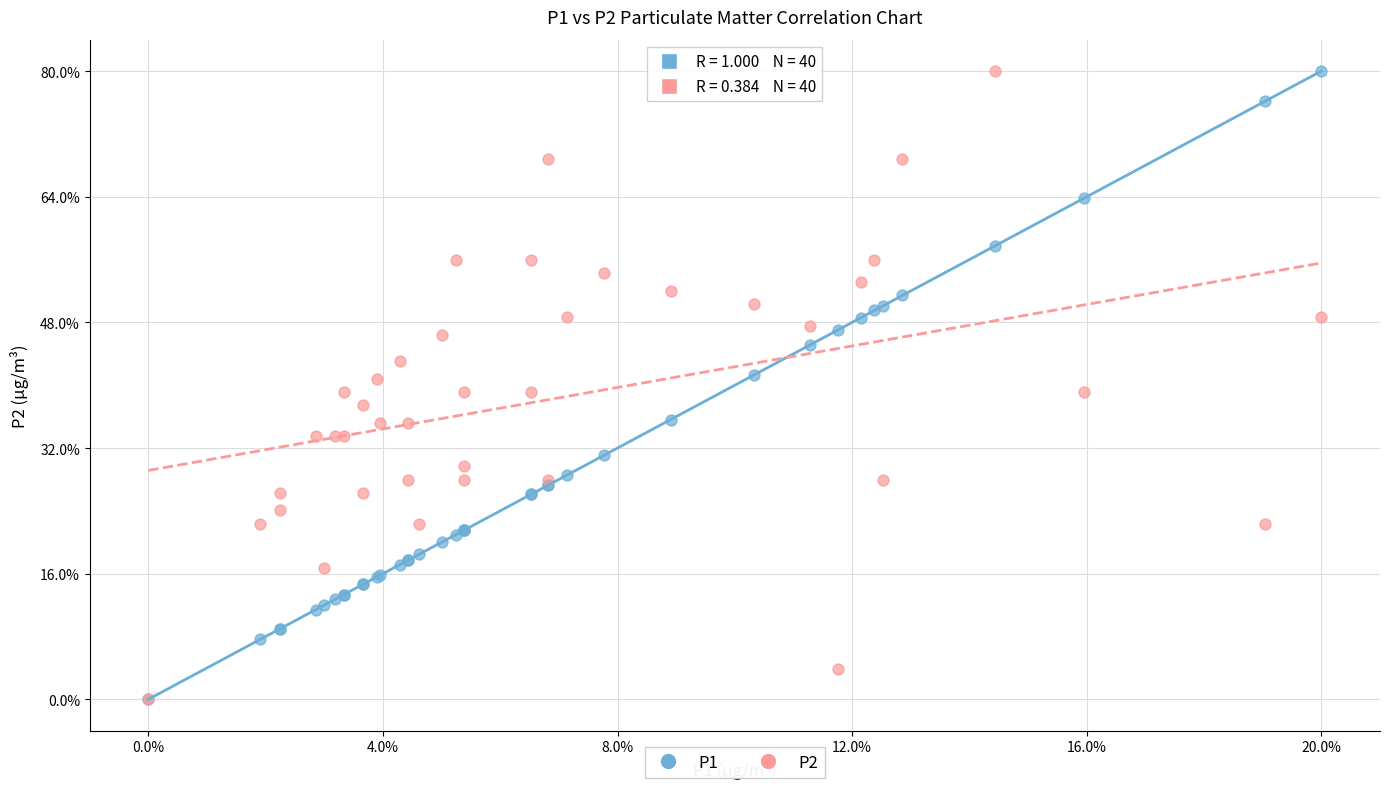

What are all the series names shown in the legend?

P1, P2